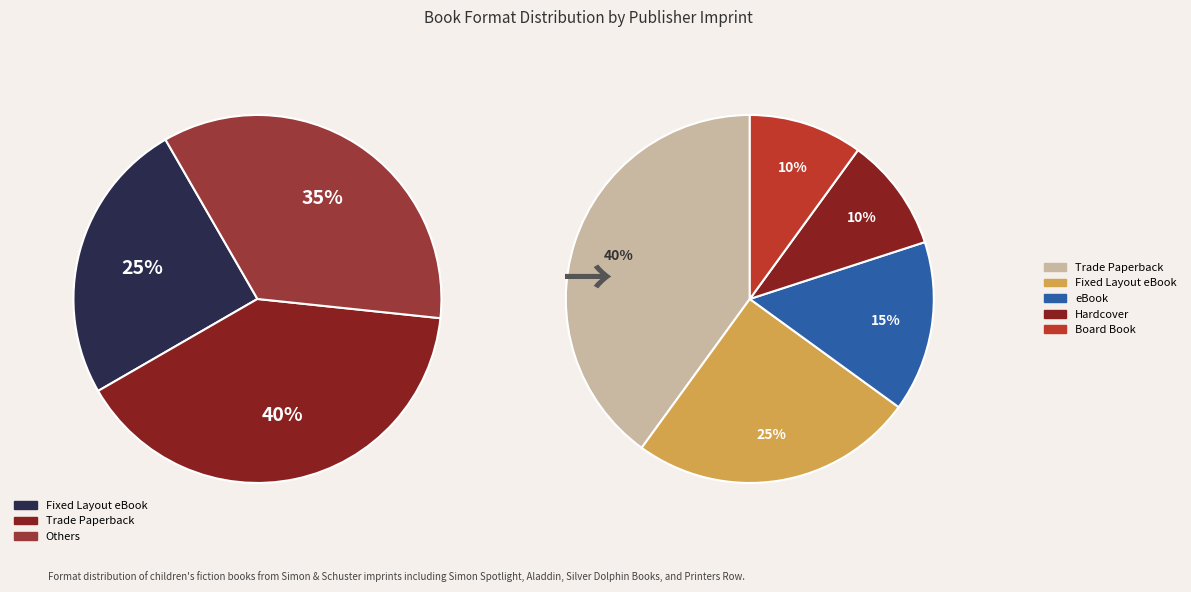

Which category has the biggest portion of the pie?

Trade Paperback